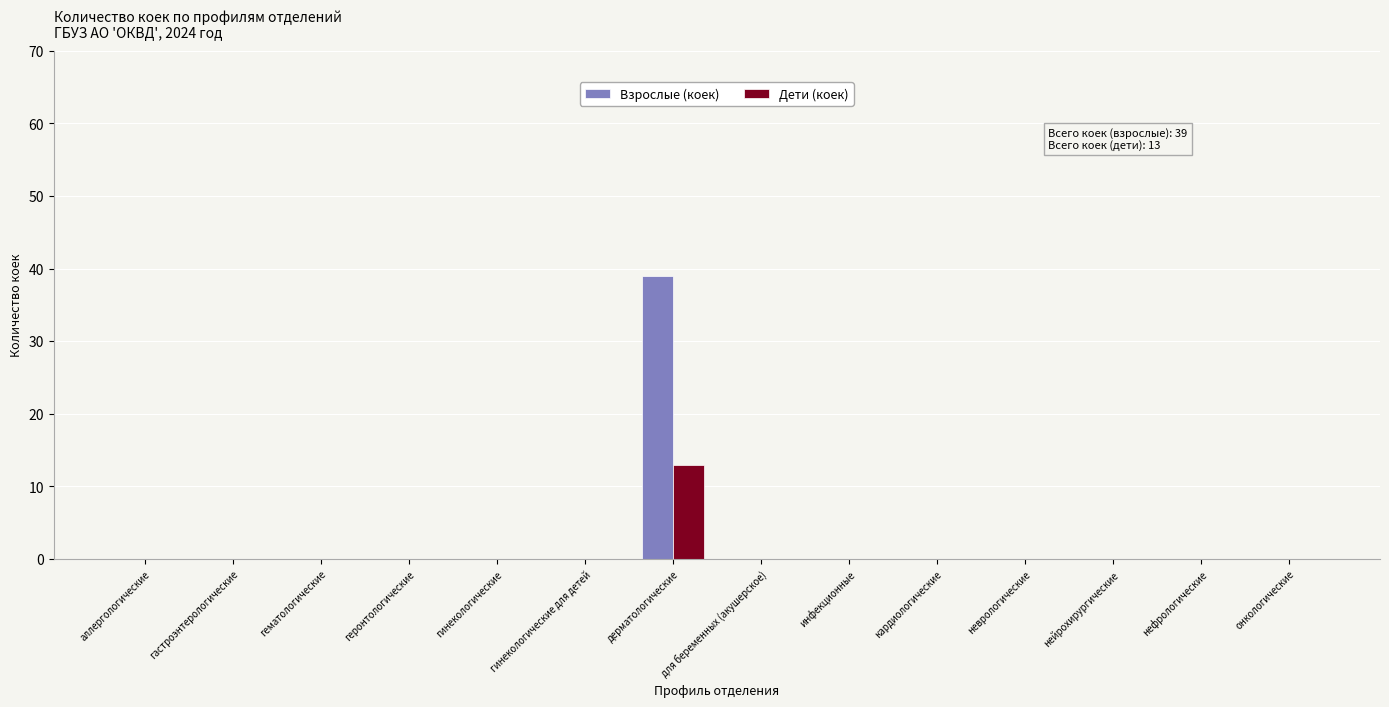

Are the bars grouped side by side (vs. stacked)?

Yes